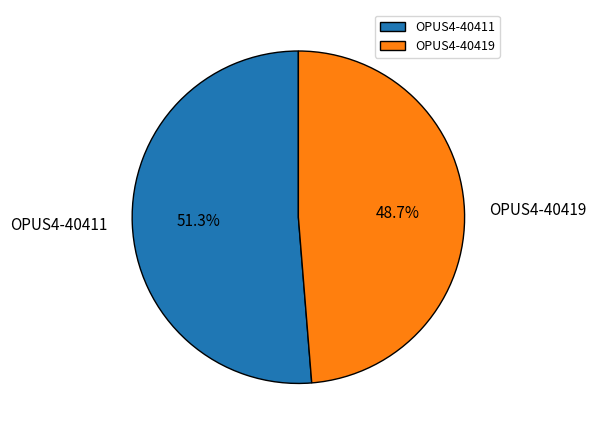

What percentage is the OPUS4-40419 slice, to the nearest percent?

49%